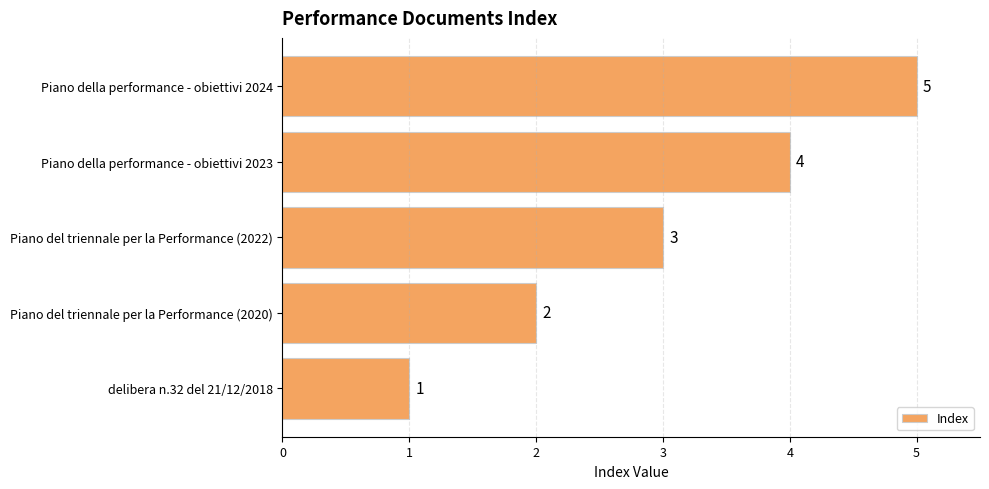

At which label is the value closest to 3?

Piano del triennale per la Performance (2022)